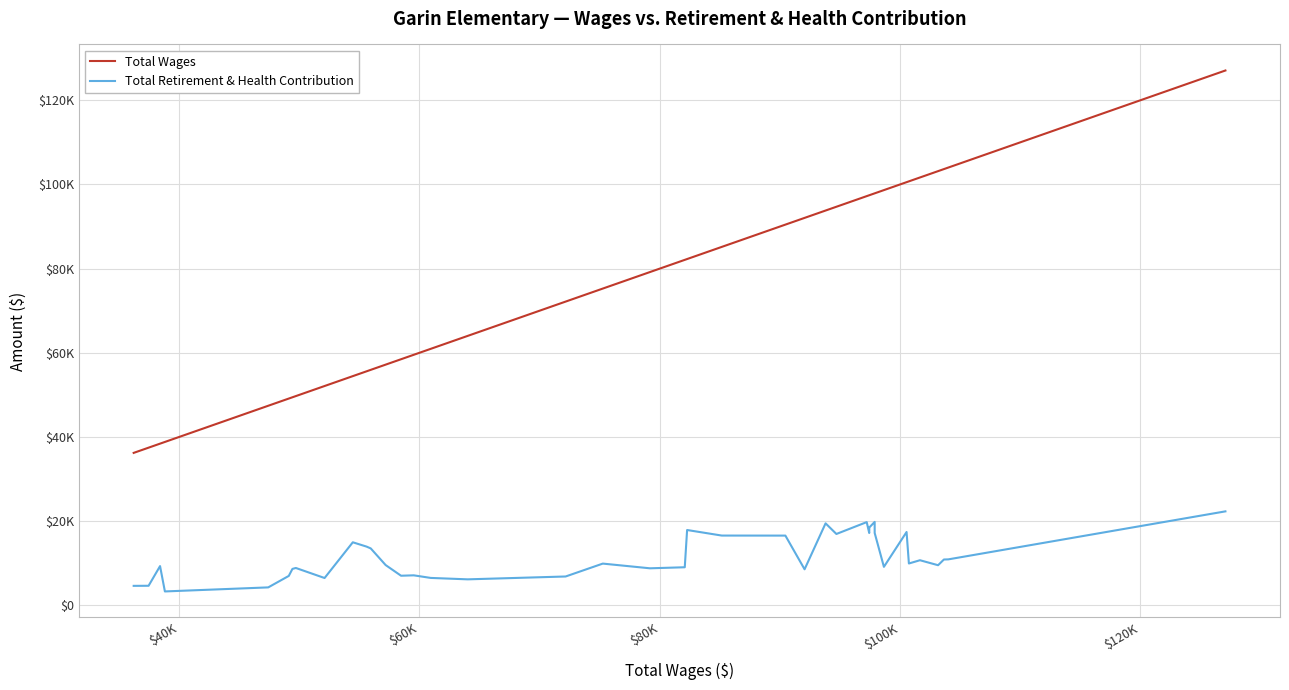

What are all the series names shown in the legend?

Total Wages, Total Retirement & Health Contribution